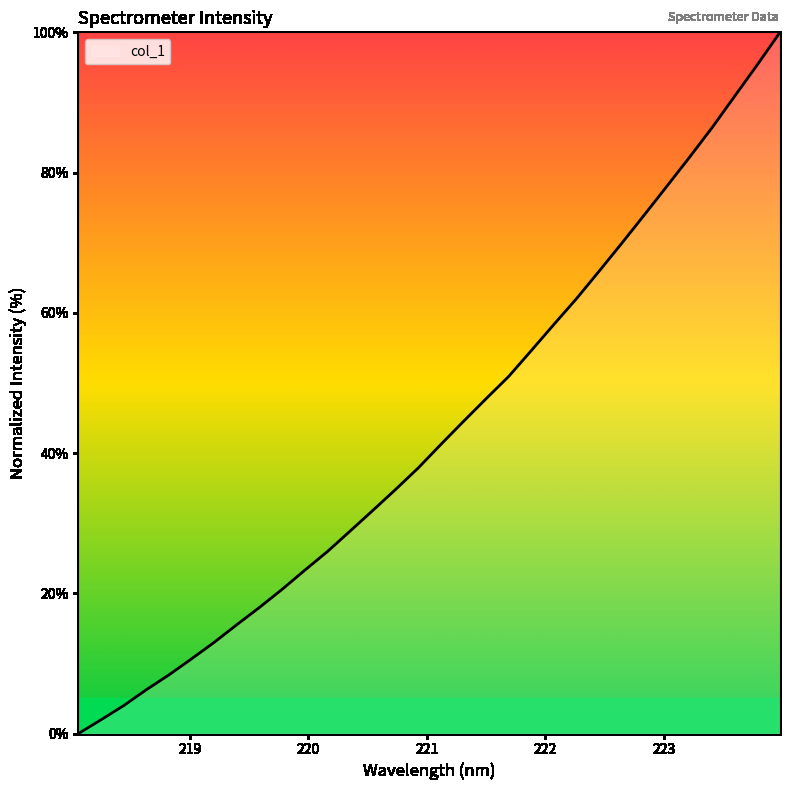

True or false: the data has more than 0 interior local peaks.

False